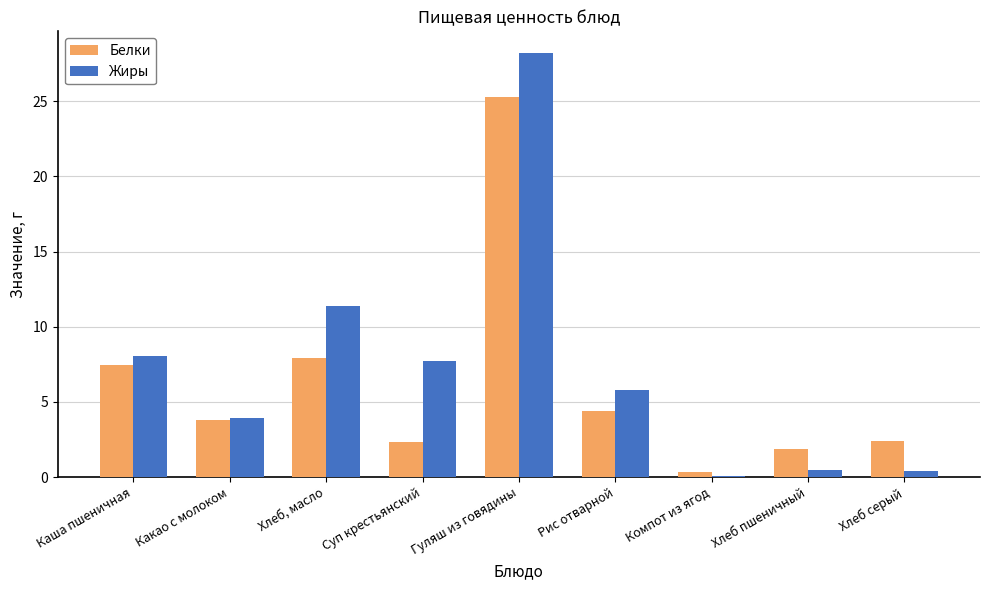

Is the value of Белки at Хлеб серый greater than the value of Жиры at Компот из ягод?

Yes